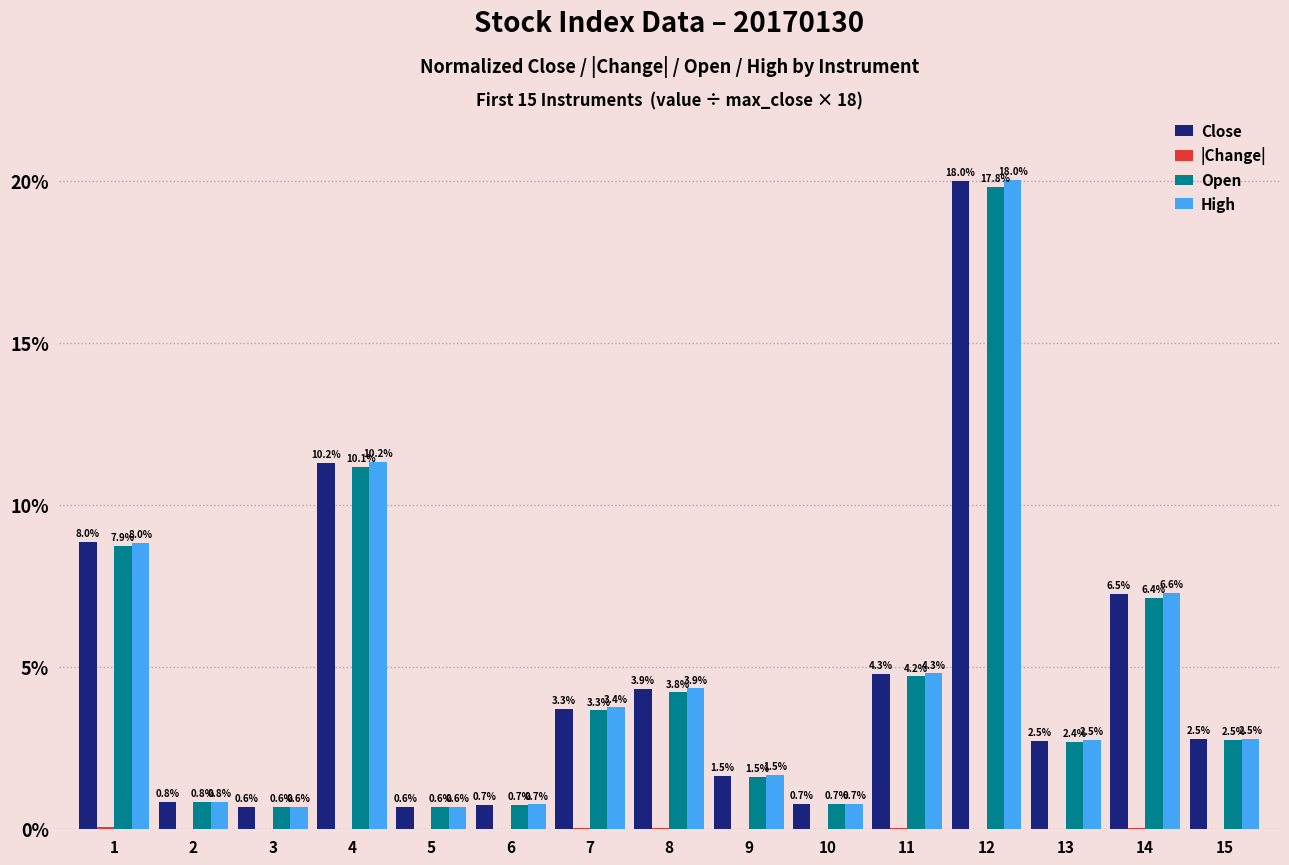

What is the sum of all Open values?

63.3